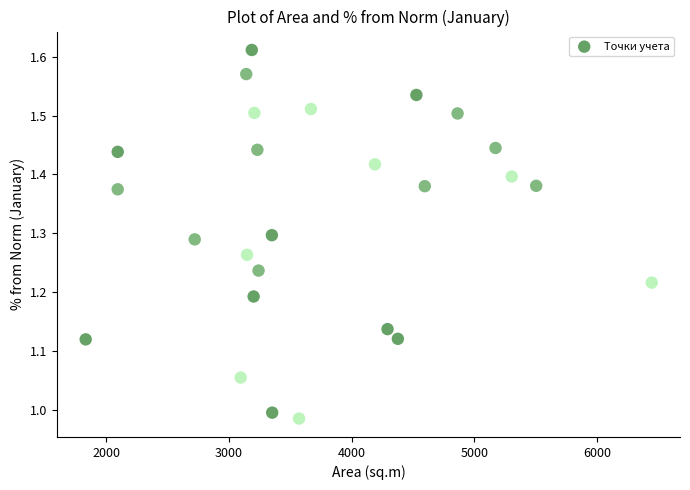

What is the range of X values (max minus min)?

4610.1